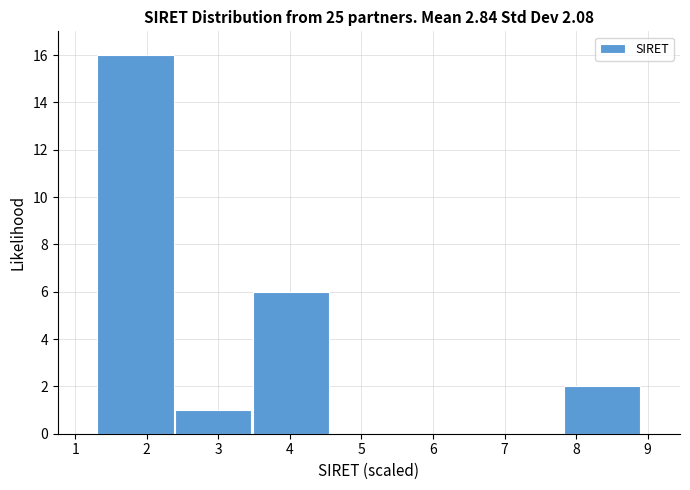

Reading left to right, list every bar in this chart as the range it spans on the x-axis followed by its height. Neither the bar edges nor the heights are printed on the chart, so give them approximately, as read against the axes.

1.3 to 2.4: 16
2.4 to 3.5: 1
3.5 to 4.6: 6
4.6 to 5.6: 0
5.6 to 6.7: 0
6.7 to 7.8: 0
7.8 to 8.9: 2